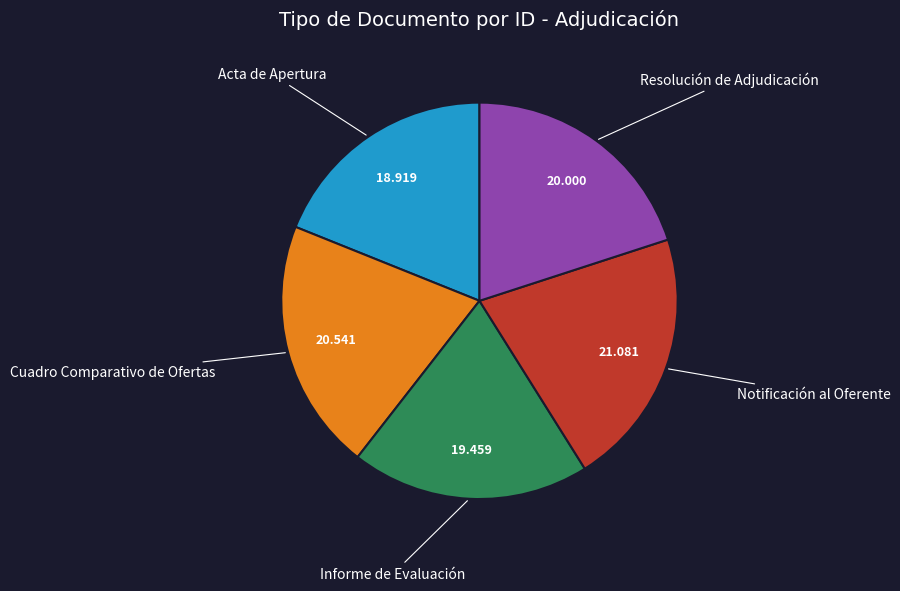

How many segments does this pie chart have?

5